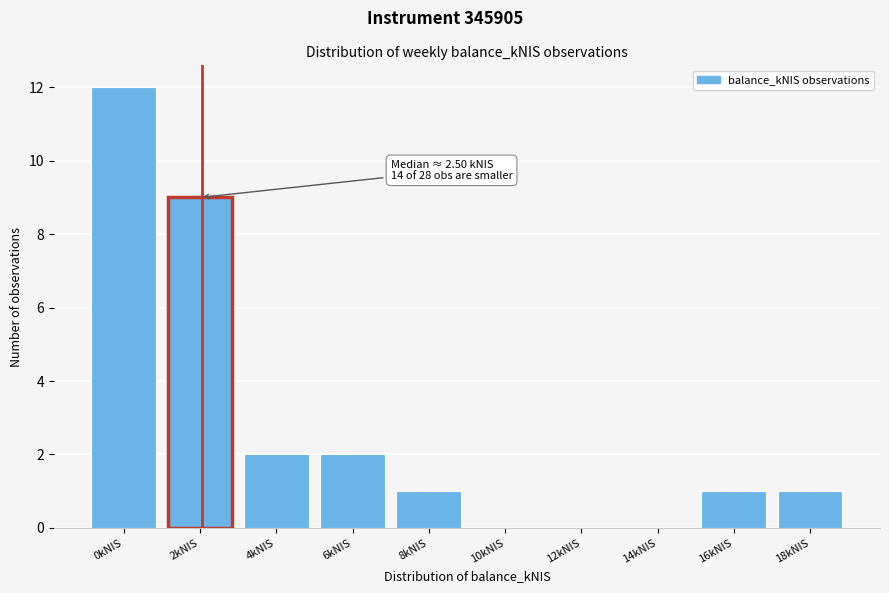

Reading left to right, extract all data points from this chart.

0kNIS=12	2kNIS=9	4kNIS=2	6kNIS=2	8kNIS=1	10kNIS=0	12kNIS=0	14kNIS=0	16kNIS=1	18kNIS=1